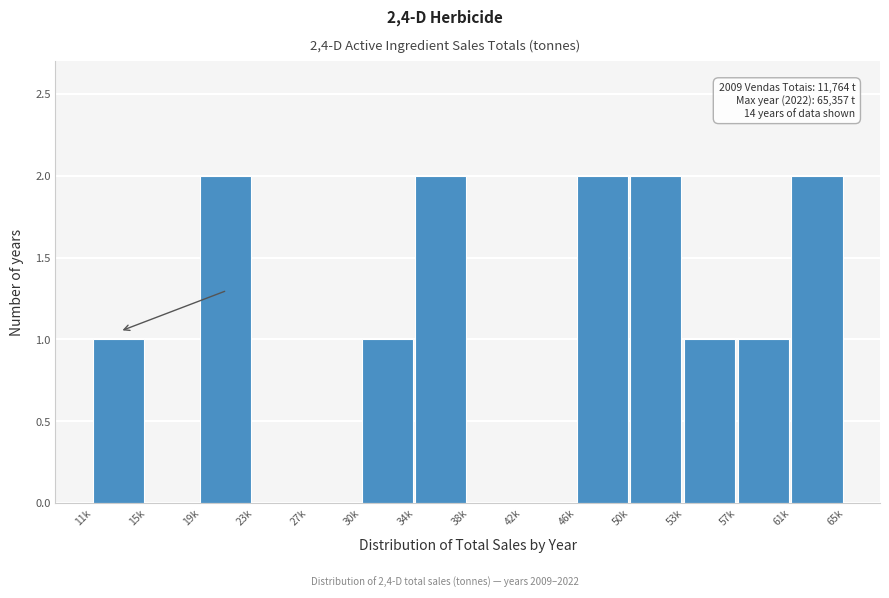

Reading left to right, transcribe all the data shown in this chart.

11k=1	15k=0	19k=2	23k=0	27k=0	30k=1	34k=2	38k=0	42k=0	46k=2	50k=2	53k=1	57k=1	61k=2